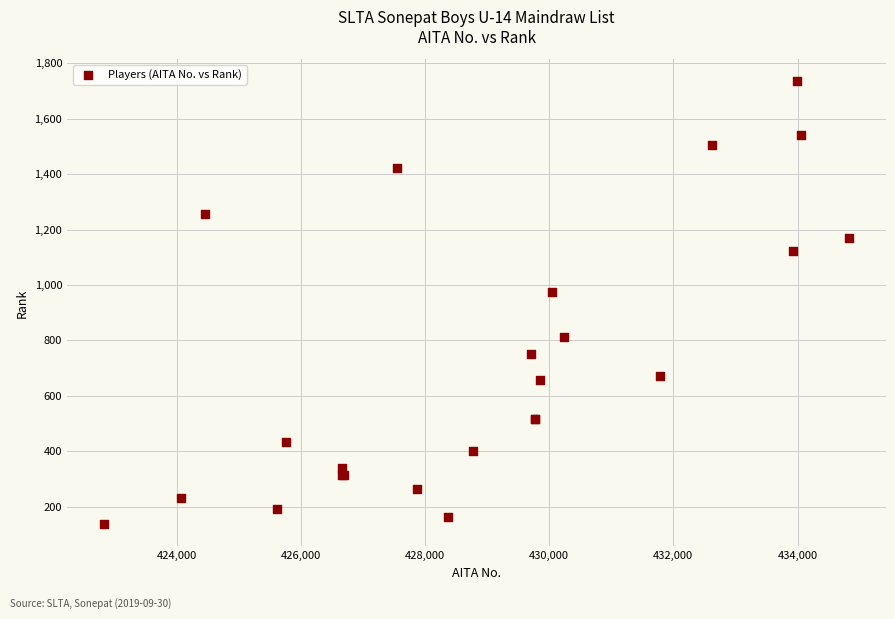

What Y value in the scatter plot is closest to 935?

974